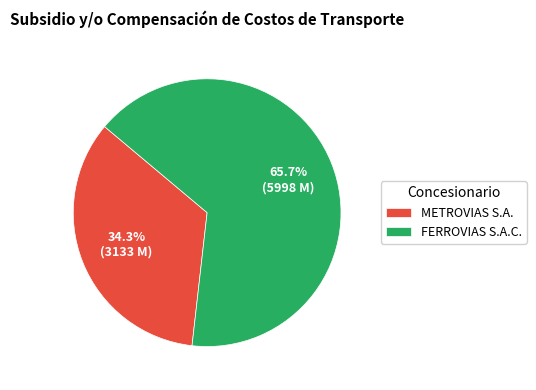

To the nearest percent, what is the average slice percentage?

50%